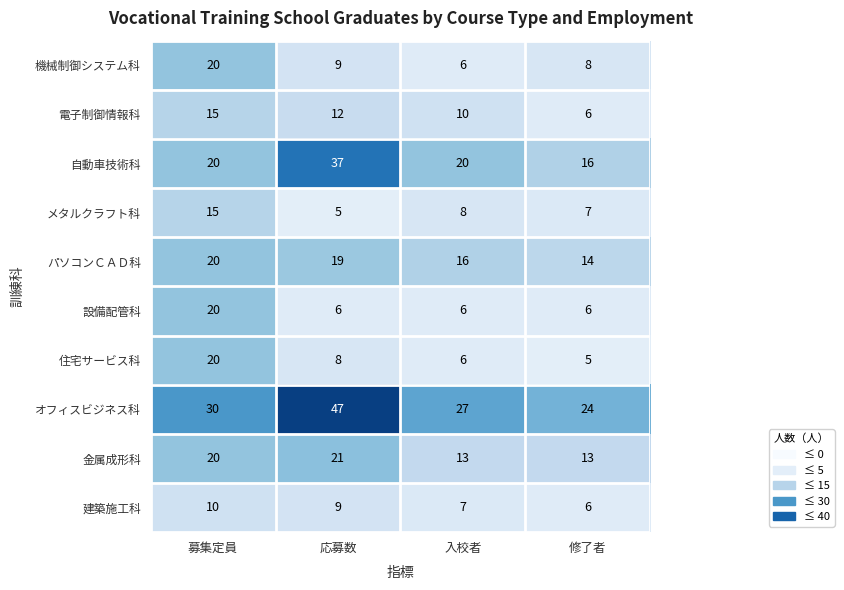

What value does the 住宅サービス科 series have at 修了者?

5